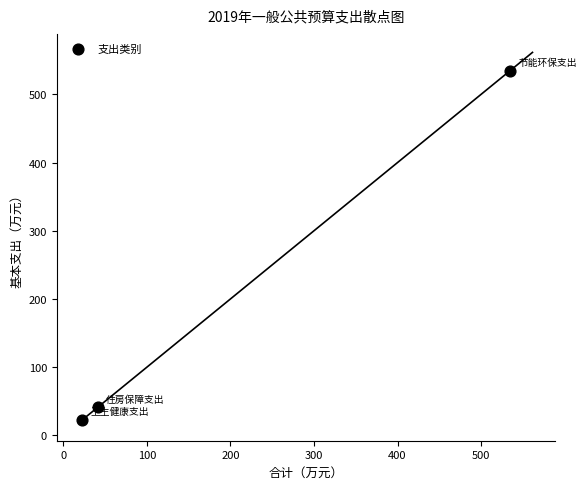

What Y value in the scatter plot is closest to 278?

41.1